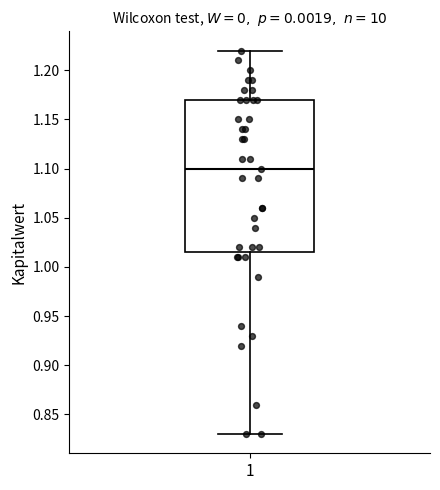

Read this box plot against the y-axis: the position of the median line, the range covered by the box, and the ends of both whiskers. The values are not printed on the chart, so give them approximately, as read against the axis.

median 1.100, box 1.015 to 1.170, whiskers 0.830 to 1.220